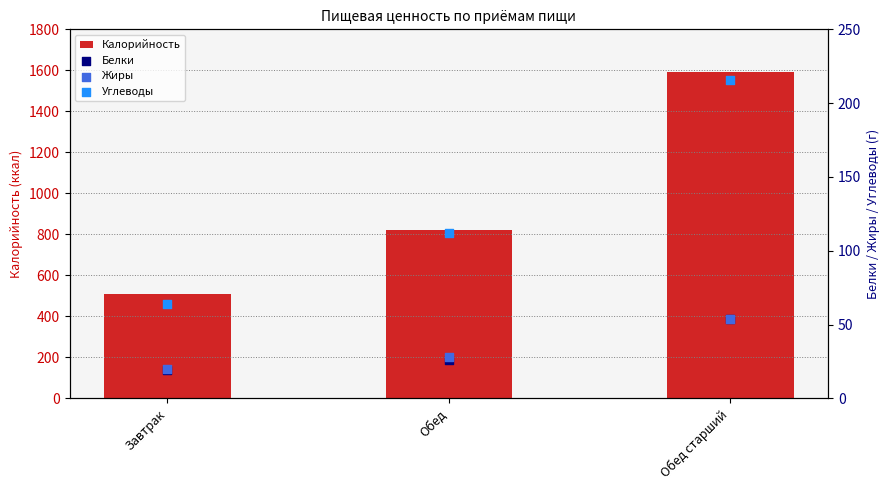

What are all the series names shown in the legend?

Калорийность, Белки, Жиры, Углеводы